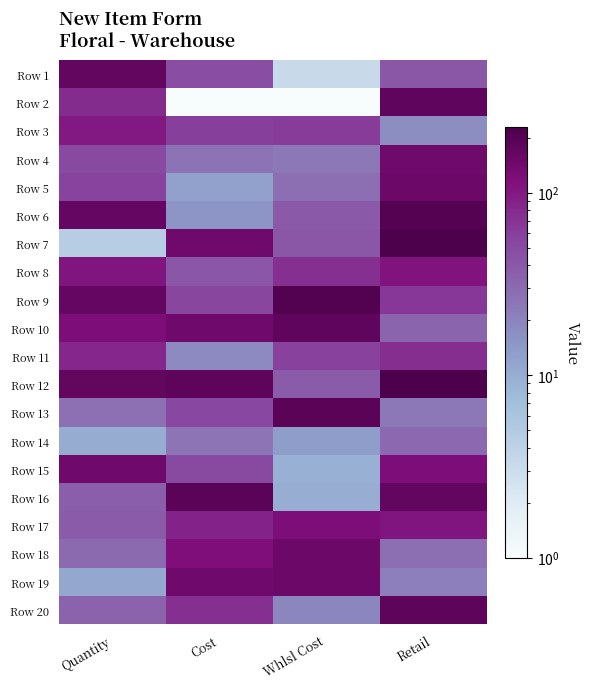

Reading left to right, extract all data points from this chart.

Row 1: Quantity=169.1	Cost=46.6	Whlsl Cost=3.3	Retail=40.8
Row 2: Quantity=78.9	Cost=1.0	Whlsl Cost=1.0	Retail=175.5
Row 3: Quantity=101.8	Cost=60.0	Whlsl Cost=62.5	Retail=17.2
Row 4: Quantity=50.5	Cost=26.1	Whlsl Cost=24.3	Retail=145.3
Row 5: Quantity=55.5	Cost=12.4	Whlsl Cost=27.4	Retail=152.7
Row 6: Quantity=165.1	Cost=15.4	Whlsl Cost=38.7	Retail=202.9
Row 7: Quantity=4.5	Cost=145.1	Whlsl Cost=40.5	Retail=228.8
Row 8: Quantity=104.9	Cost=41.6	Whlsl Cost=74.3	Retail=107.2
Row 9: Quantity=165.1	Cost=53.5	Whlsl Cost=206.4	Retail=66.2
Row 10: Quantity=120.4	Cost=146.2	Whlsl Cost=176.6	Retail=32.9
Row 11: Quantity=84.1	Cost=18.0	Whlsl Cost=56.8	Retail=75.3
Row 12: Quantity=170.8	Cost=180.3	Whlsl Cost=38.3	Retail=224.8
Row 13: Quantity=26.9	Cost=52.5	Whlsl Cost=191.2	Retail=23.7
Row 14: Quantity=10.1	Cost=25.3	Whlsl Cost=13.2	Retail=30.9
Row 15: Quantity=143.5	Cost=50.2	Whlsl Cost=9.5	Retail=119.3
Row 16: Quantity=36.9	Cost=190.6	Whlsl Cost=10.0	Retail=170.0
Row 17: Quantity=38.3	Cost=89.0	Whlsl Cost=119.4	Retail=105.0
Row 18: Quantity=30.0	Cost=118.0	Whlsl Cost=149.8	Retail=28.3
Row 19: Quantity=10.9	Cost=143.8	Whlsl Cost=150.3	Retail=21.3
Row 20: Quantity=33.2	Cost=73.5	Whlsl Cost=19.3	Retail=177.8